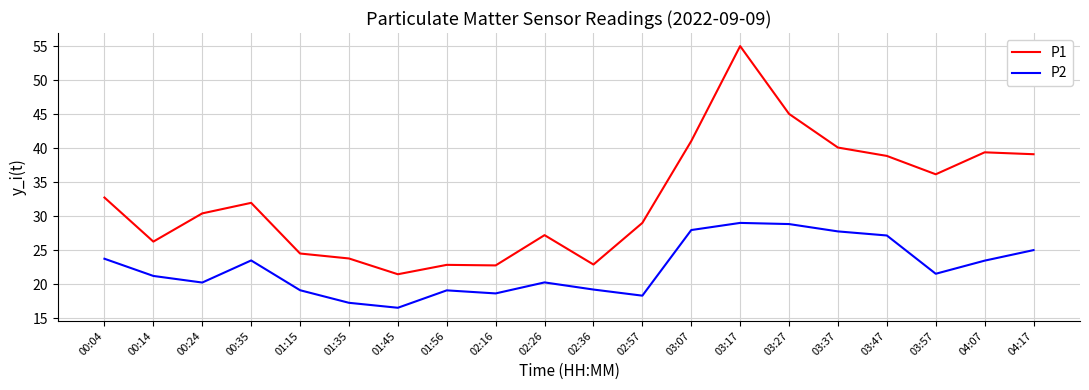

Between 01:56 and 02:26, which series saw the biggest shift?

P1